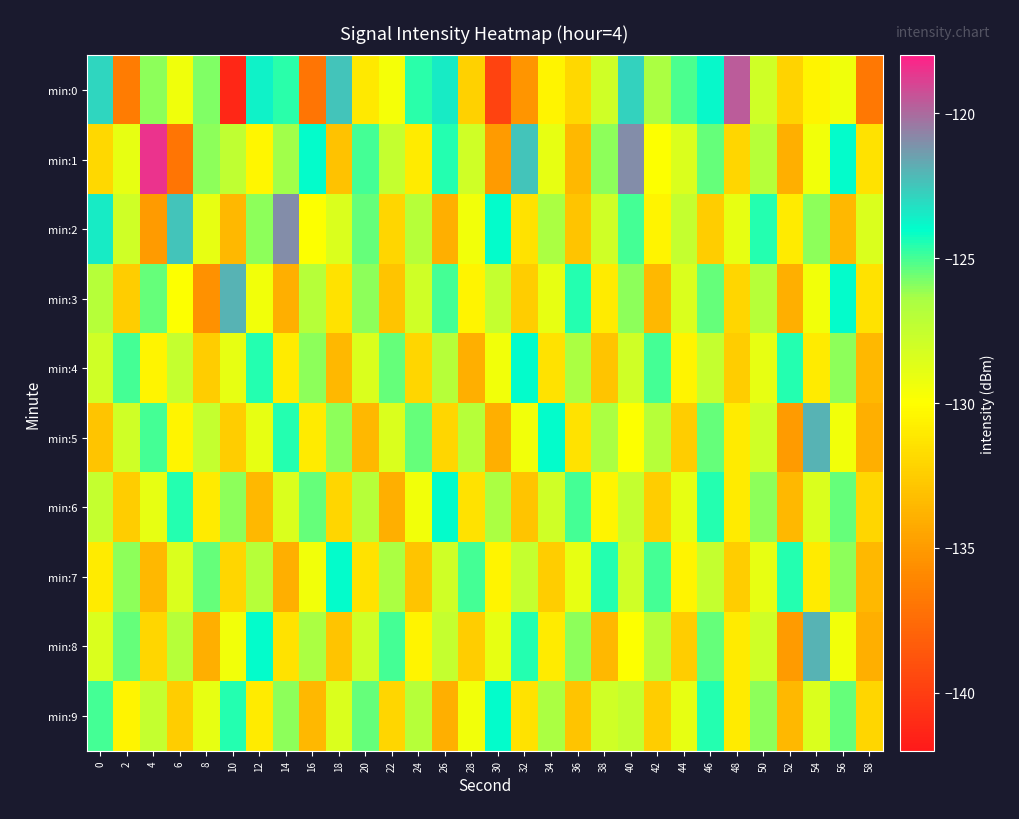

How many series are shown in this chart?

10